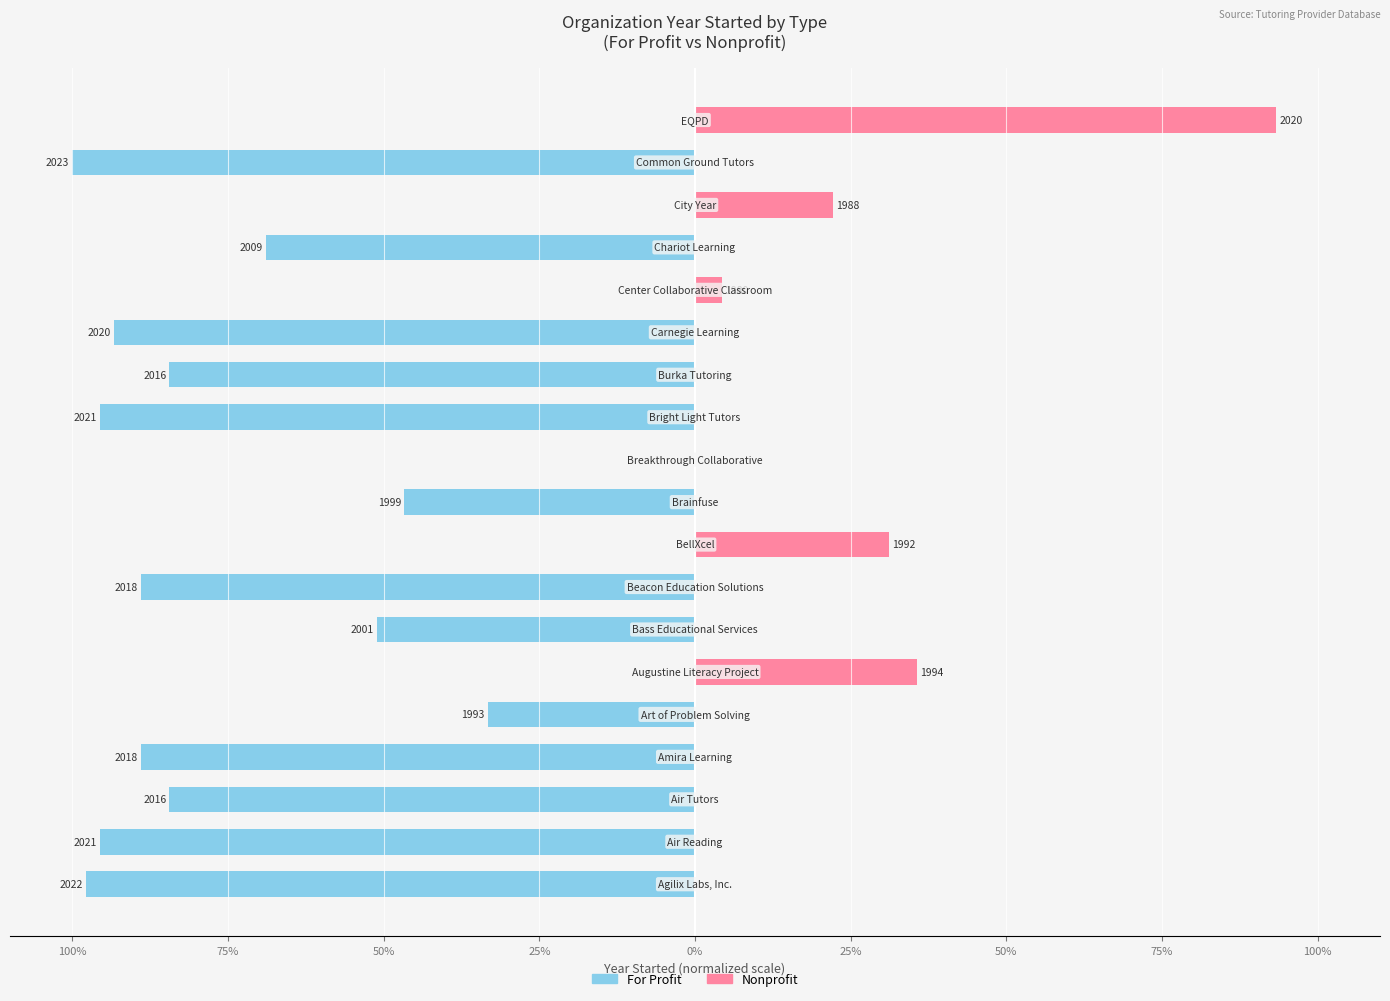

What is the lowest value of the For Profit series?

-100.0